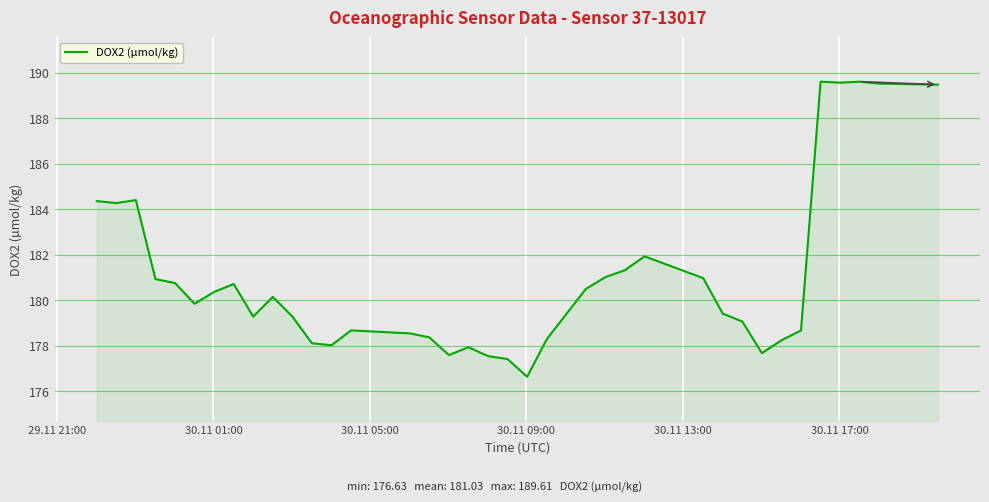

What is the difference between the maximum and minimum values?

13.0